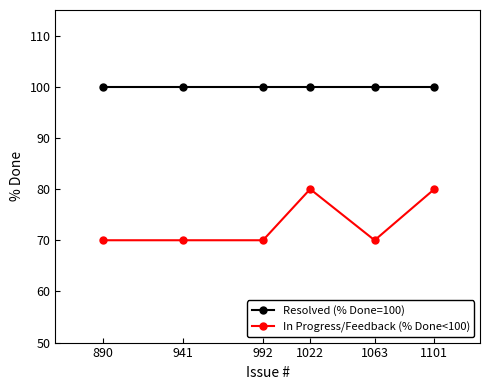

Which series changed the most between 992 and 1022?

In Progress/Feedback (% Done<100)